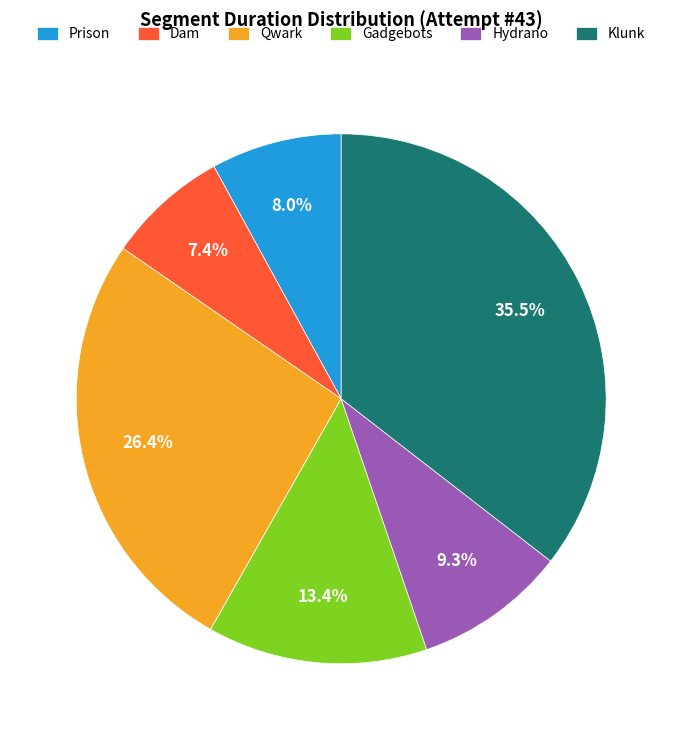

Which slice is the largest?

Klunk